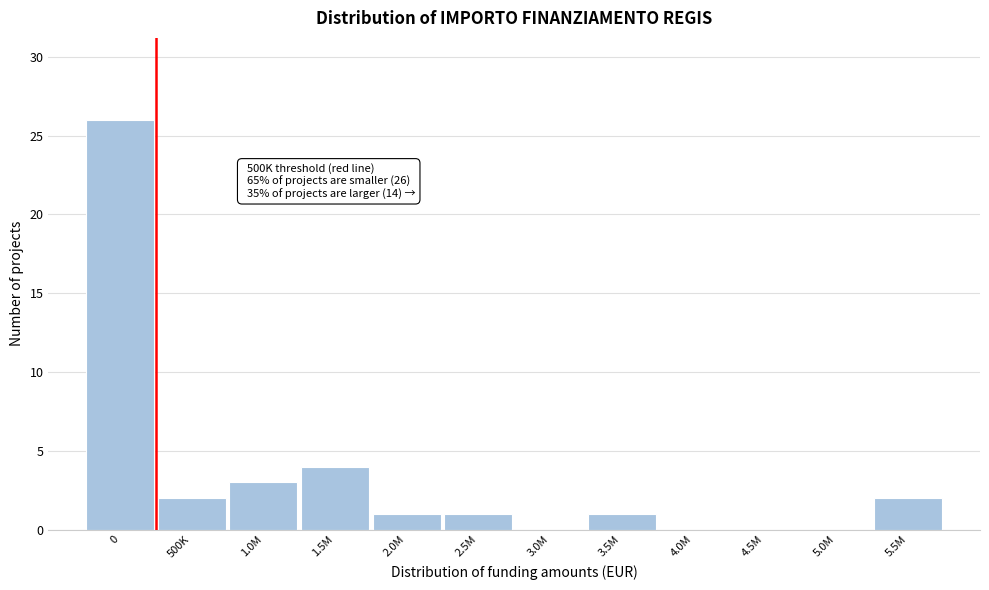

Reading left to right, extract all data points from this chart.

0=26	500K=2	1.0M=3	1.5M=4	2.0M=1	2.5M=1	3.0M=0	3.5M=1	4.0M=0	4.5M=0	5.0M=0	5.5M=2